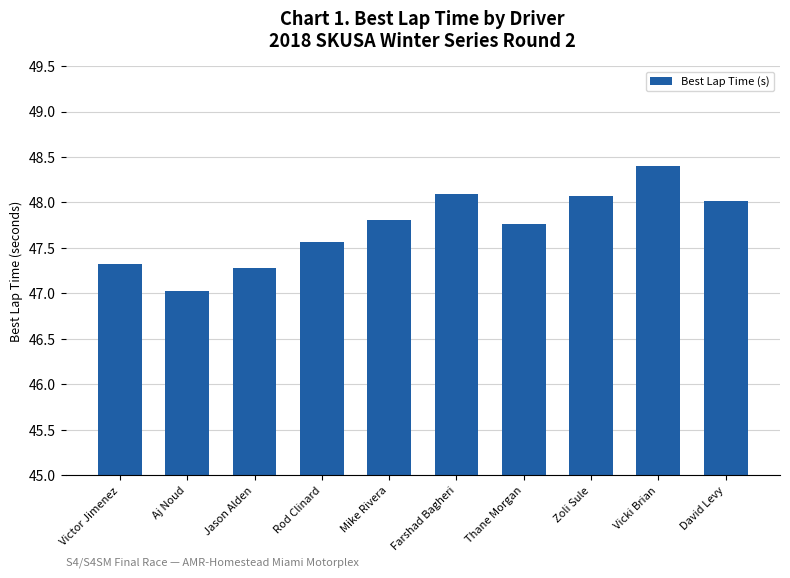

What is the greatest value displayed?

48.4